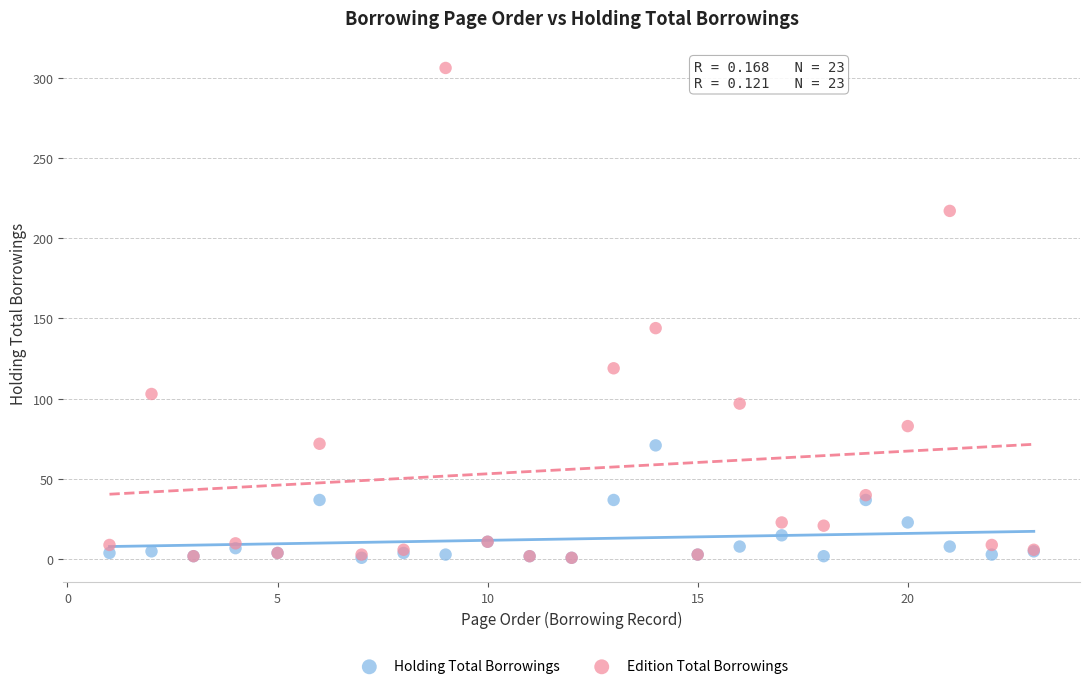

Which series has the largest Y range (max minus min)?

Edition Total Borrowings